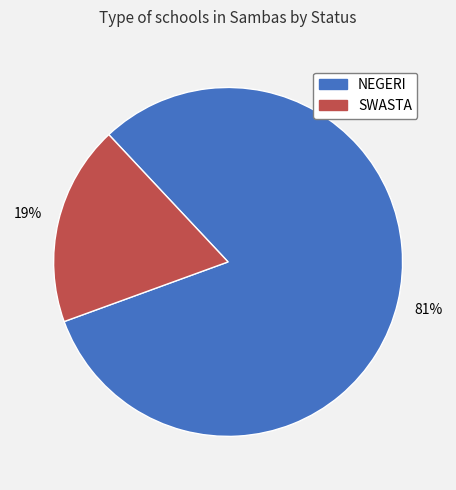

The NEGERI slice represents 81% of the pie. True or false?

True